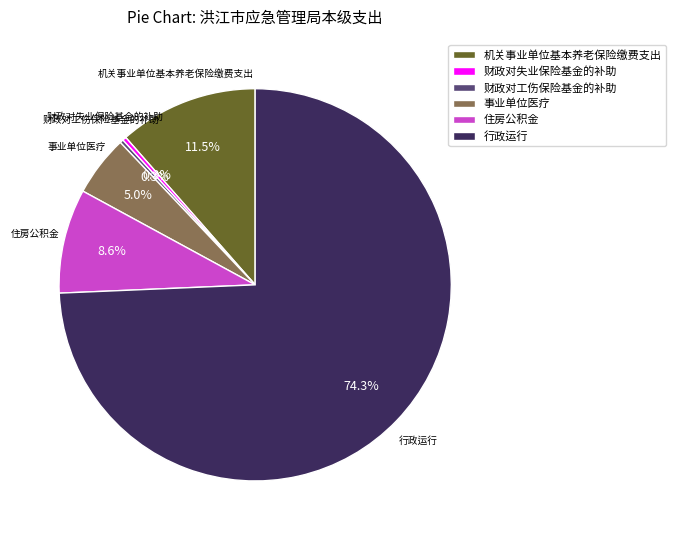

How many slices are in this pie chart?

6